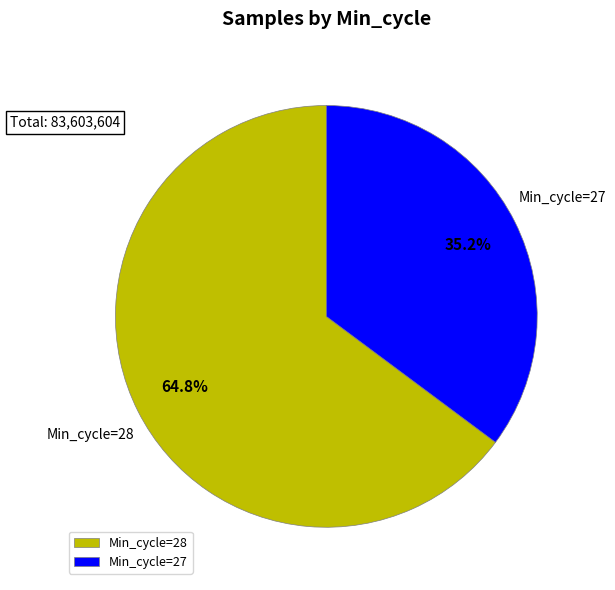

Is there a majority slice in this chart?

Yes